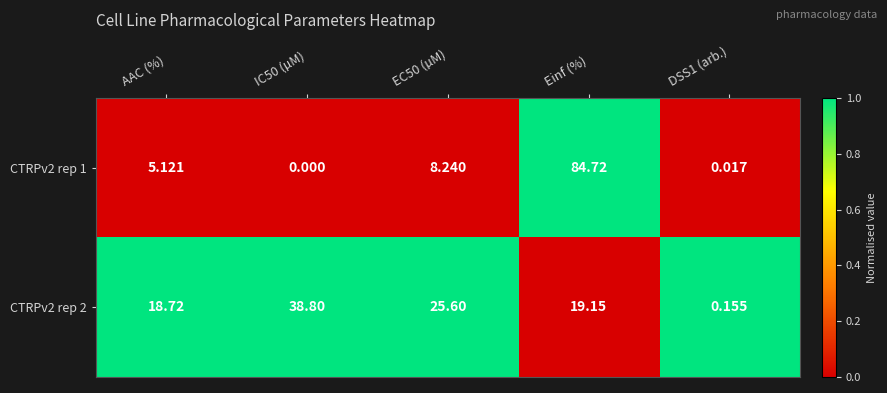

Where is CTRPv2 rep 2 nearest to the value 19?

Einf (%)